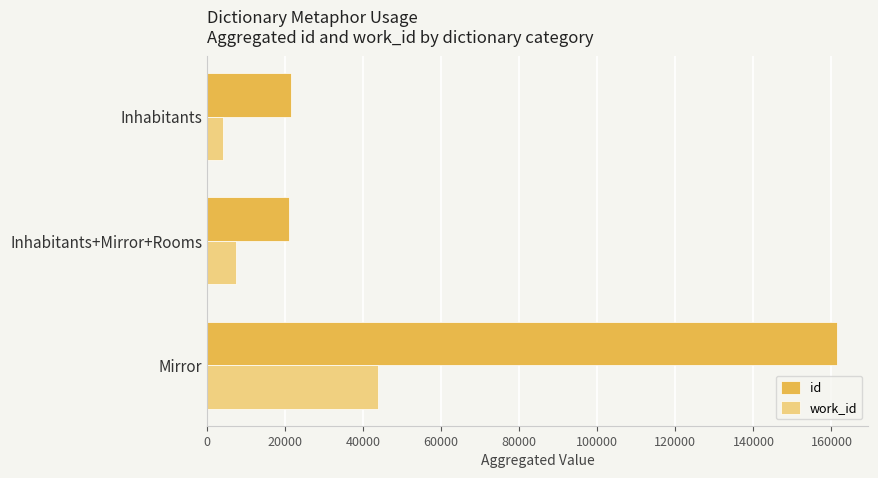

At Inhabitants+Mirror+Rooms, list the series in order from largest to smallest.

id, work_id